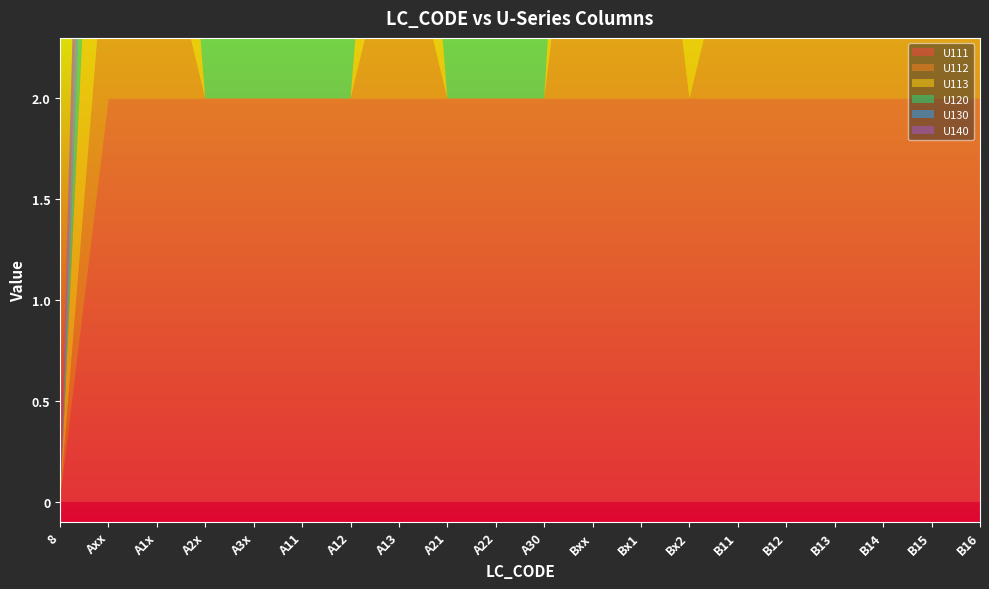

Reading left to right, extract all data points from this chart.

U111: 8=0	Axx=2	A1x=2	A2x=2	A3x=2	A11=2	A12=2	A13=2	A21=2	A22=2	A30=2	Bxx=2	Bx1=2	Bx2=2	B11=2	B12=2	B13=2	B14=2	B15=2	B16=2
U112: 8=0	Axx=1	A1x=1	A2x=0	A3x=0	A11=0	A12=0	A13=1	A21=0	A22=0	A30=0	Bxx=2	Bx1=2	Bx2=0	B11=1	B12=1	B13=1	B14=2	B15=2	B16=1
U113: 8=0	Axx=2	A1x=2	A2x=0	A3x=0	A11=0	A12=0	A13=2	A21=0	A22=0	A30=0	Bxx=2	Bx1=2	Bx2=2	B11=2	B12=2	B13=2	B14=2	B15=2	B16=2
U120: 8=0	Axx=1	A1x=1	A2x=1	A3x=1	A11=1	A12=1	A13=1	A21=1	A22=1	A30=1	Bxx=2	Bx1=0	Bx2=2	B11=0	B12=0	B13=0	B14=0	B15=0	B16=0
U130: 8=0	Axx=1	A1x=1	A2x=1	A3x=1	A11=1	A12=1	A13=0	A21=1	A22=1	A30=1	Bxx=0	Bx1=0	Bx2=0	B11=0	B12=0	B13=0	B14=0	B15=0	B16=0
U140: 8=0	Axx=2	A1x=2	A2x=2	A3x=2	A11=2	A12=2	A13=0	A21=2	A22=2	A30=2	Bxx=0	Bx1=0	Bx2=1	B11=0	B12=0	B13=0	B14=0	B15=0	B16=0